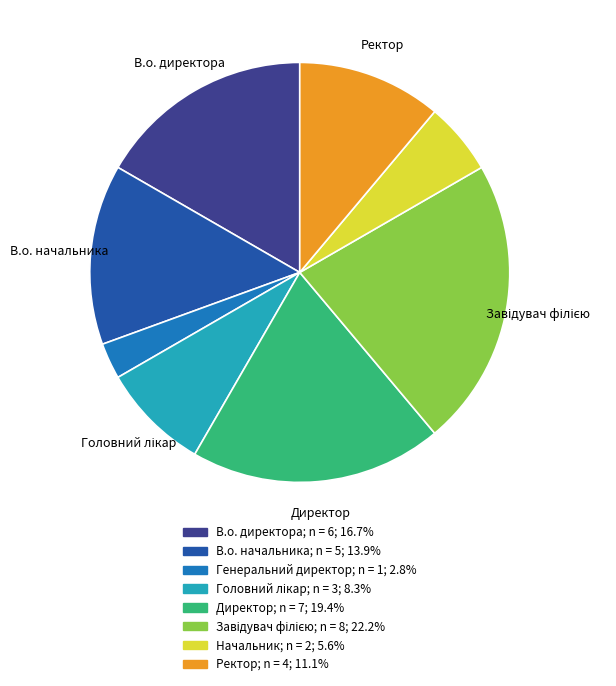

Which slice is the smallest?

Генеральний директор